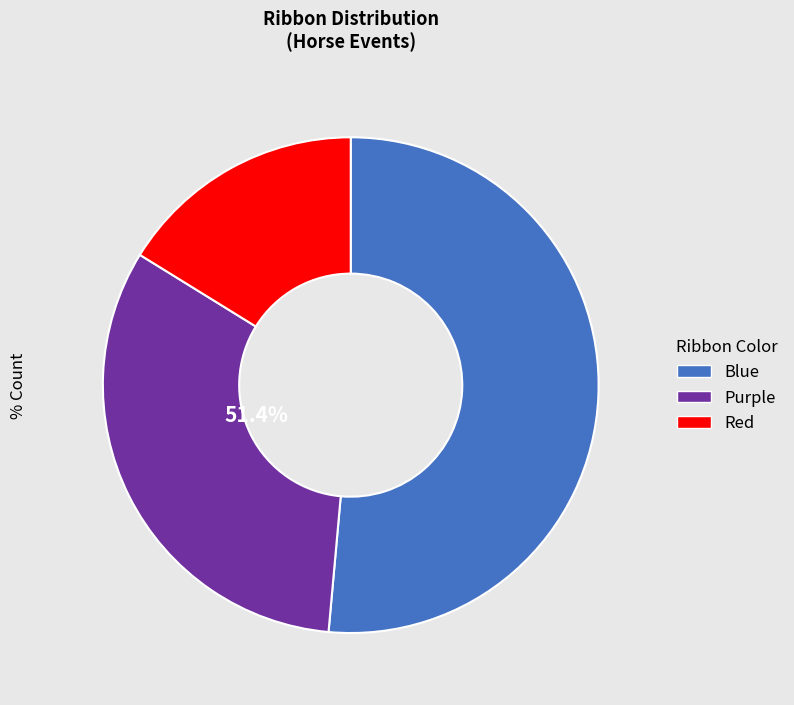

True or false: Purple accounts for 32% of the total.

True